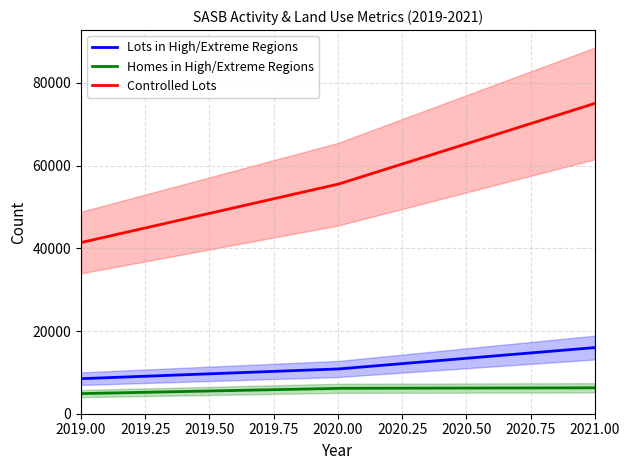

At how many categories does at least one series exceed 13377?

3